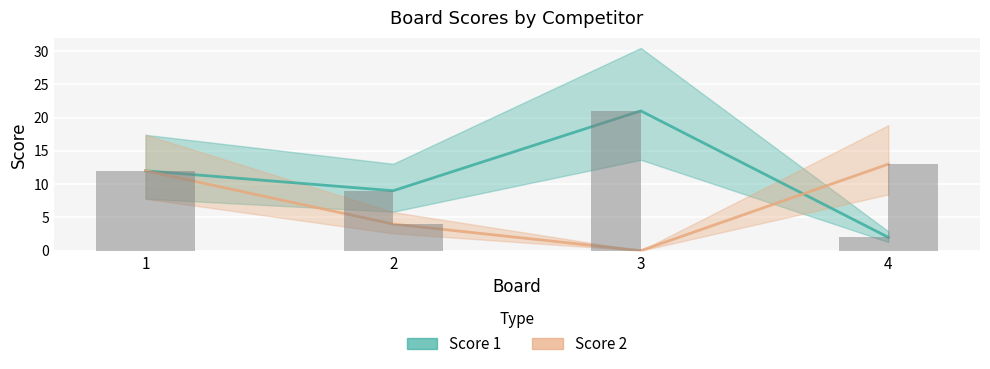

Is it true that Score 1 equals 1 at 4?

False